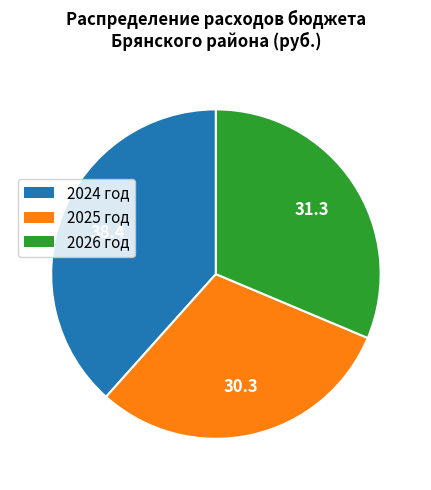

Count the number of slices in the pie.

3